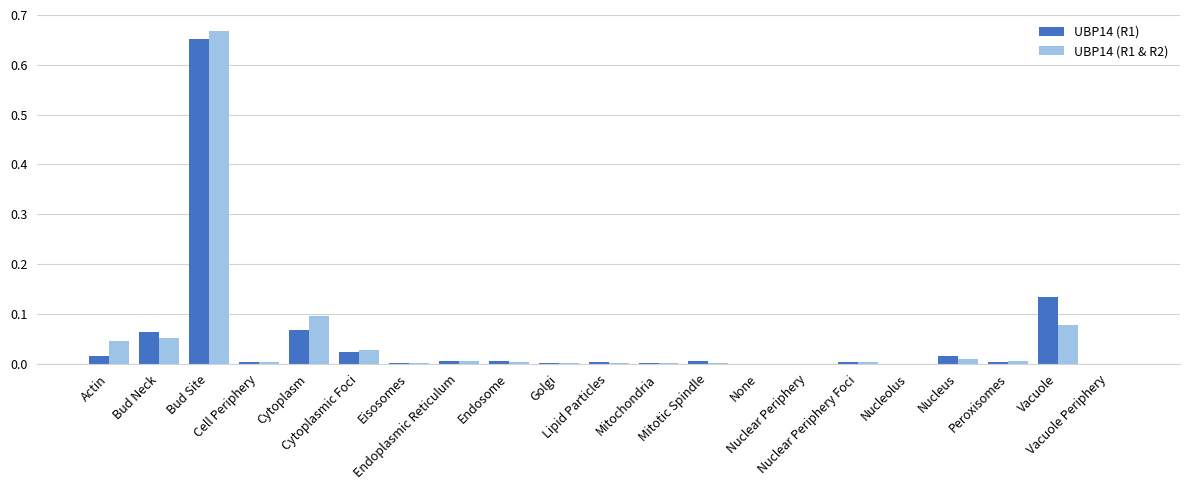

What is the sum of all UBP14 (R1) values?

1.0